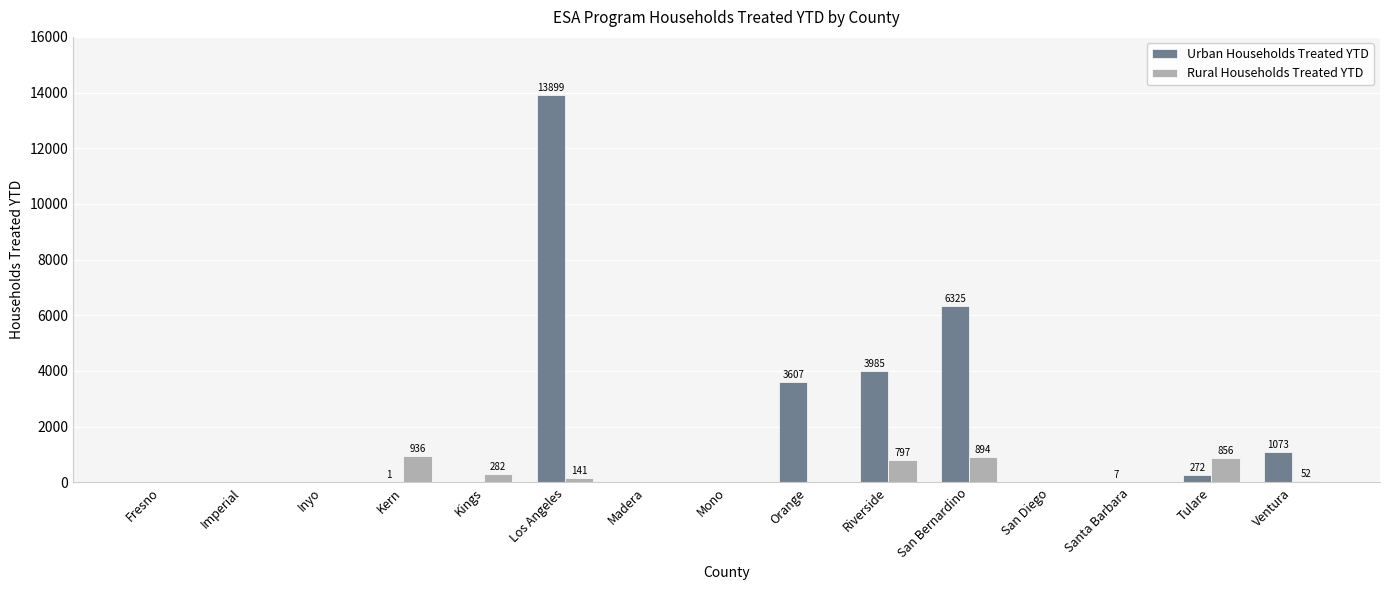

What is the average value of the Rural Households Treated YTD series?

264